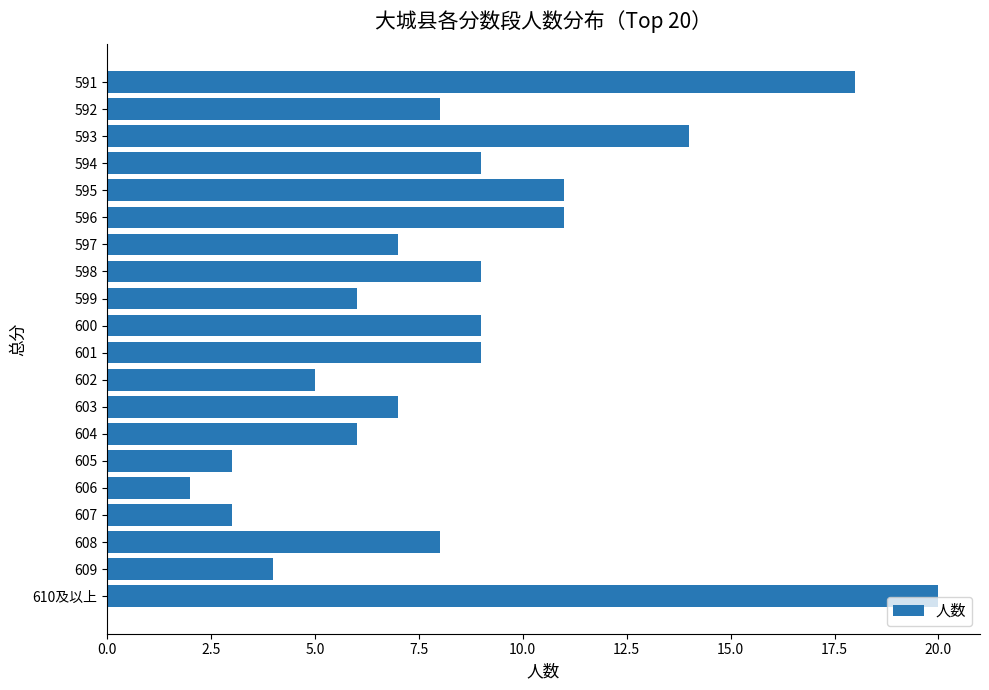

What is the sum of all values?

169